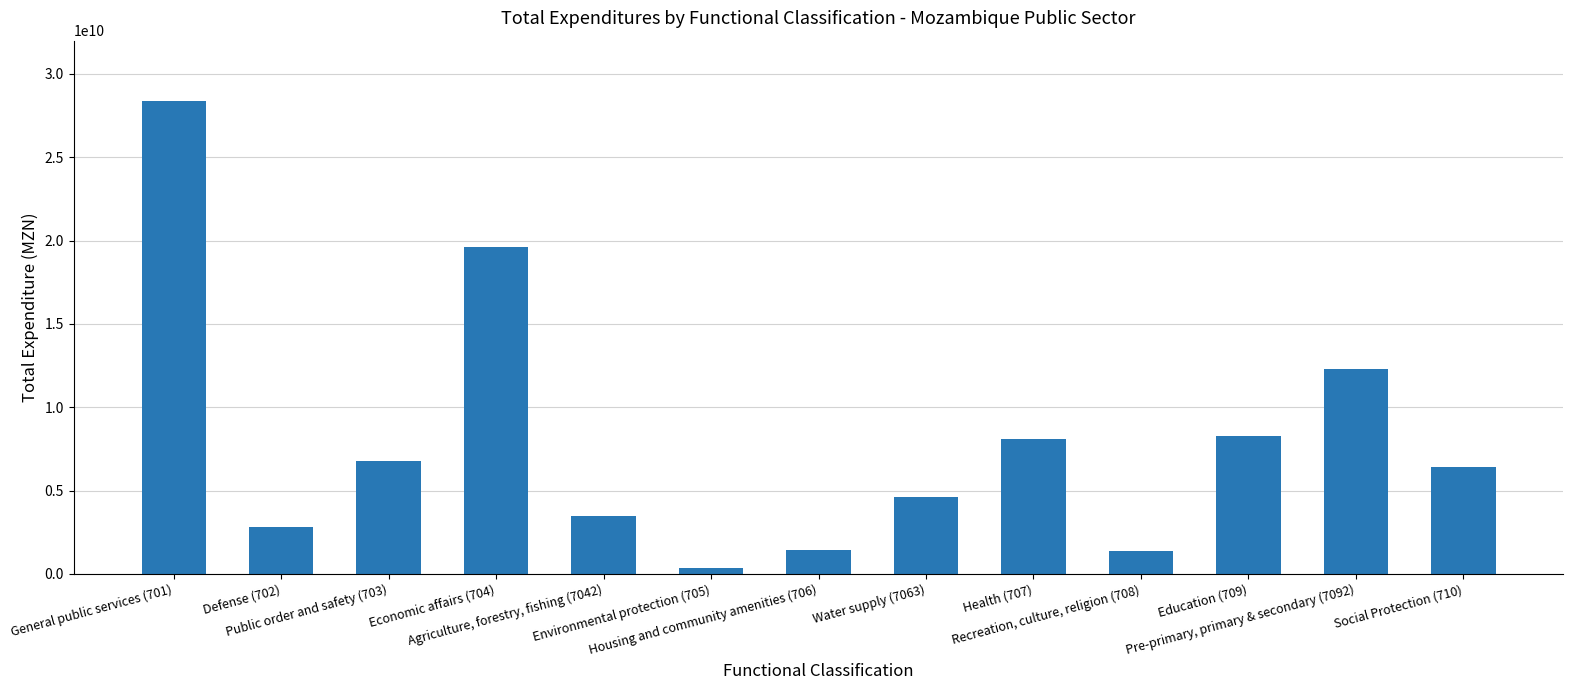

What is the difference between the maximum and minimum values?

28007553819.8